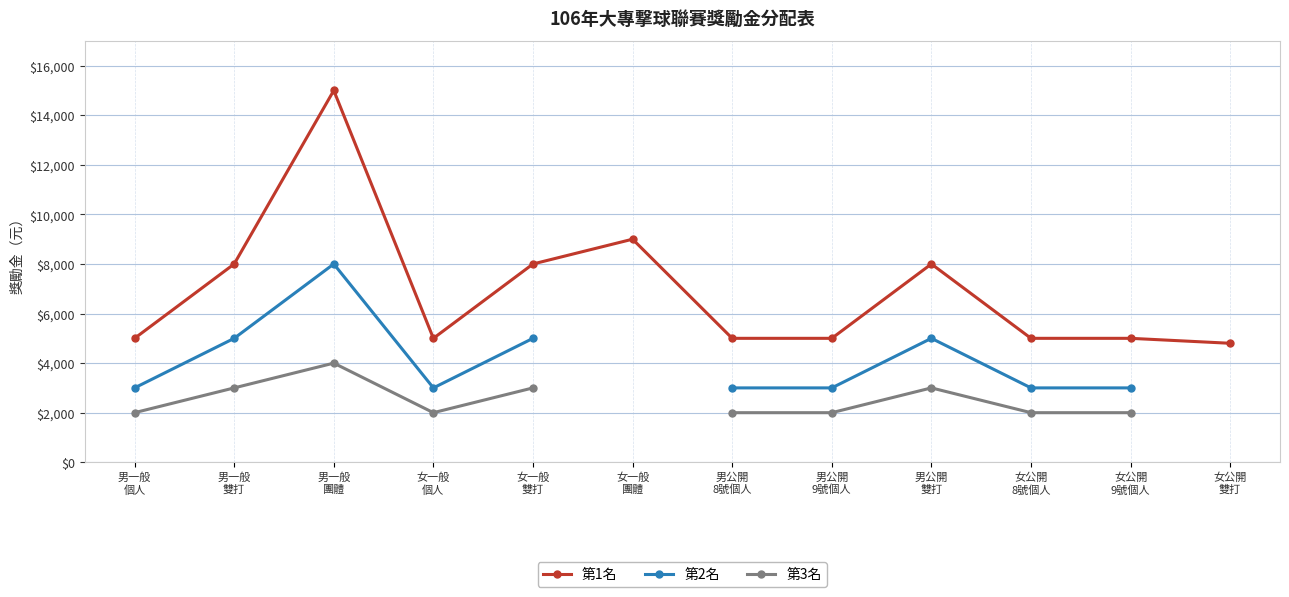

True or false: 第1名 has a value of 13538.7 at 女一般
團體.

False